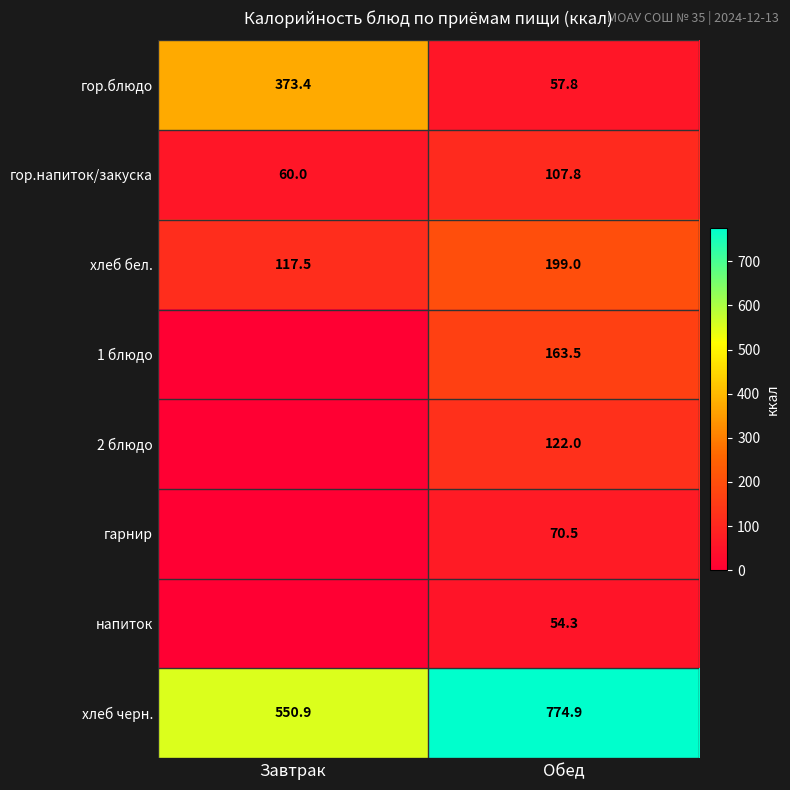

The value of гор.напиток/закуска at Завтрак is 100.0. True or false?

False